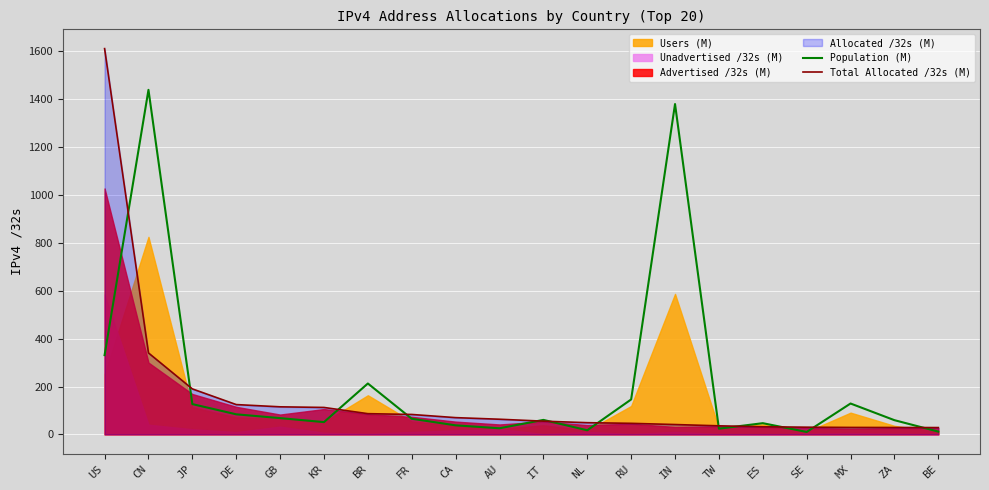

What is the label of the 17th point from the right?

DE